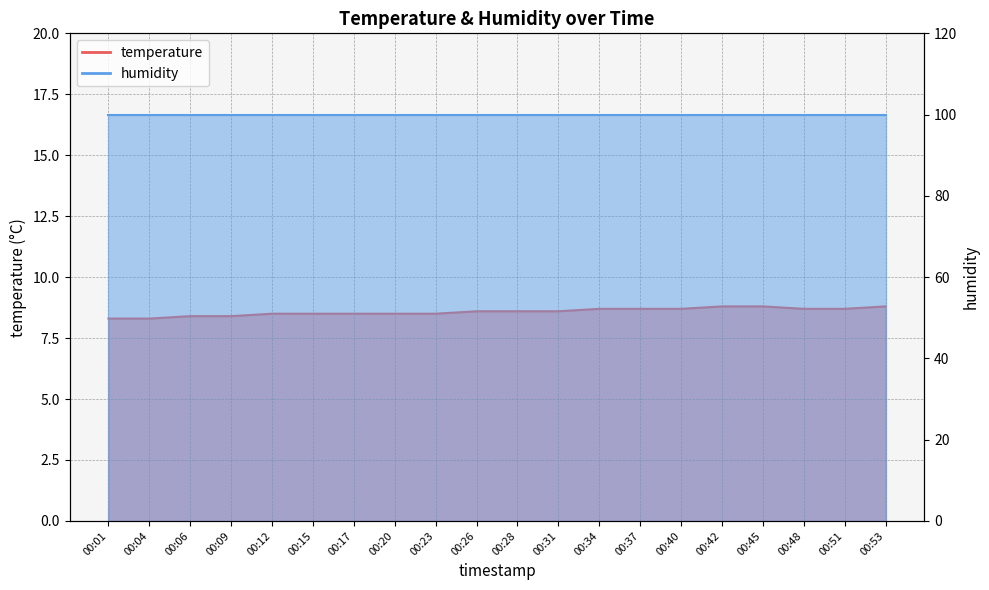

The value at 00:28 is 14.7. True or false?

False